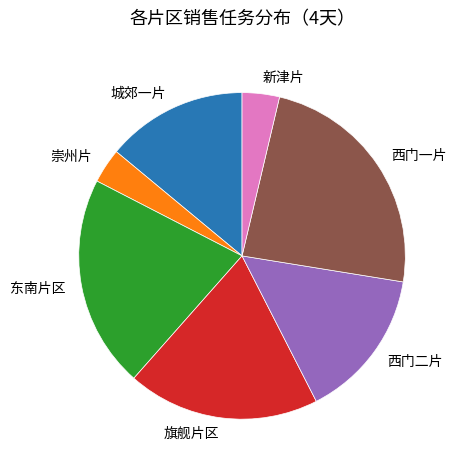

What is the ratio of the value at 城郊一片 to the value at 东南片区?

0.7